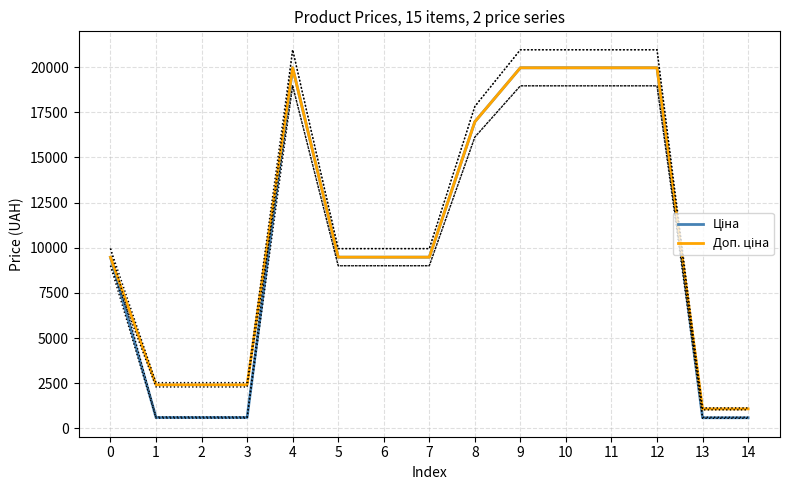

Reading left to right, transcribe all the data shown in this chart.

Ціна: 9480.1	603.7	603.7	603.7	19964.2	9480.1	9480.1	9480.1	16976.3	19964.2	19964.2	19964.2	19964.2	589.9	589.9
Доп. ціна: 9480.1	2414.8	2414.8	2414.8	19964.2	9480.1	9480.1	9480.1	16976.3	19964.2	19964.2	19964.2	19964.2	1081.7	1081.7